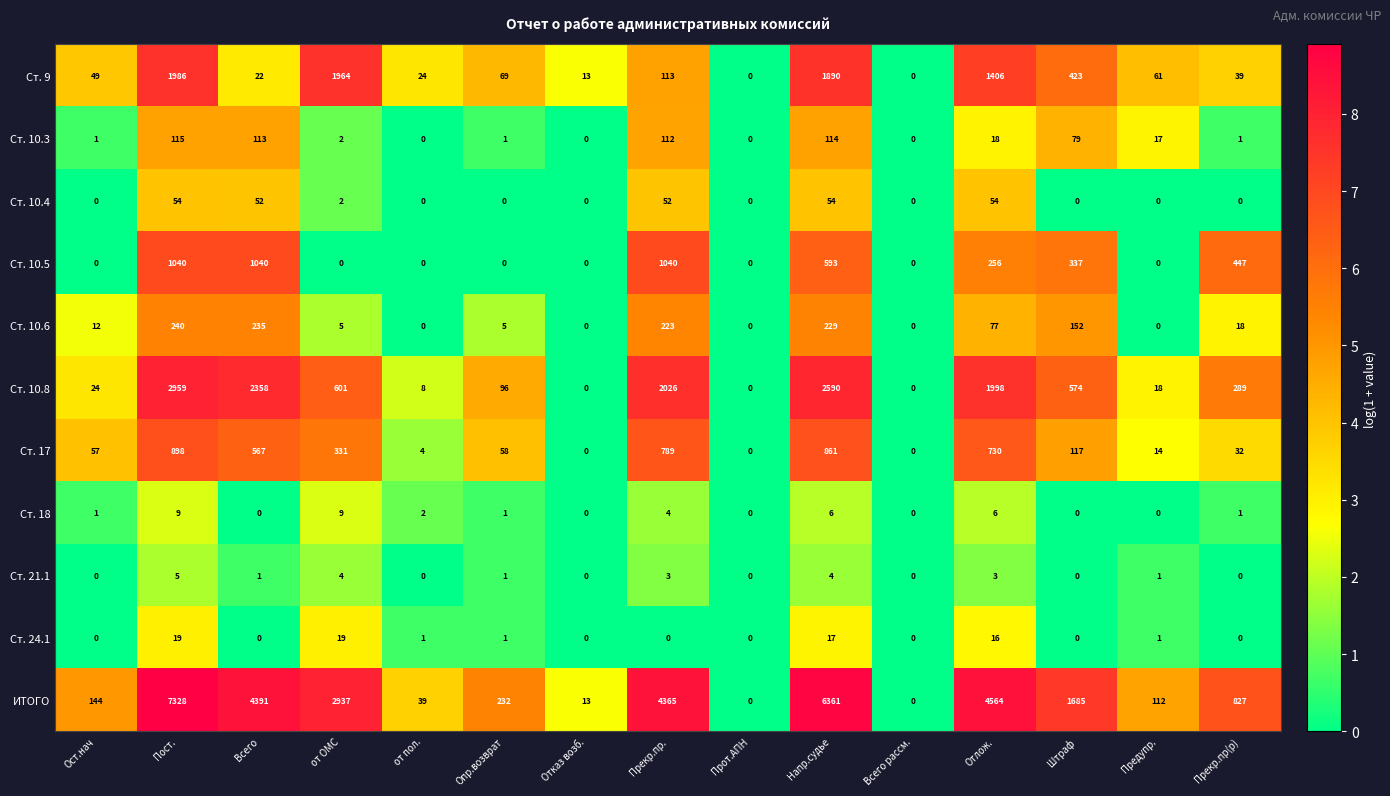

Between Ост.нач and Напр.судье, which series saw the biggest shift?

ИТОГО